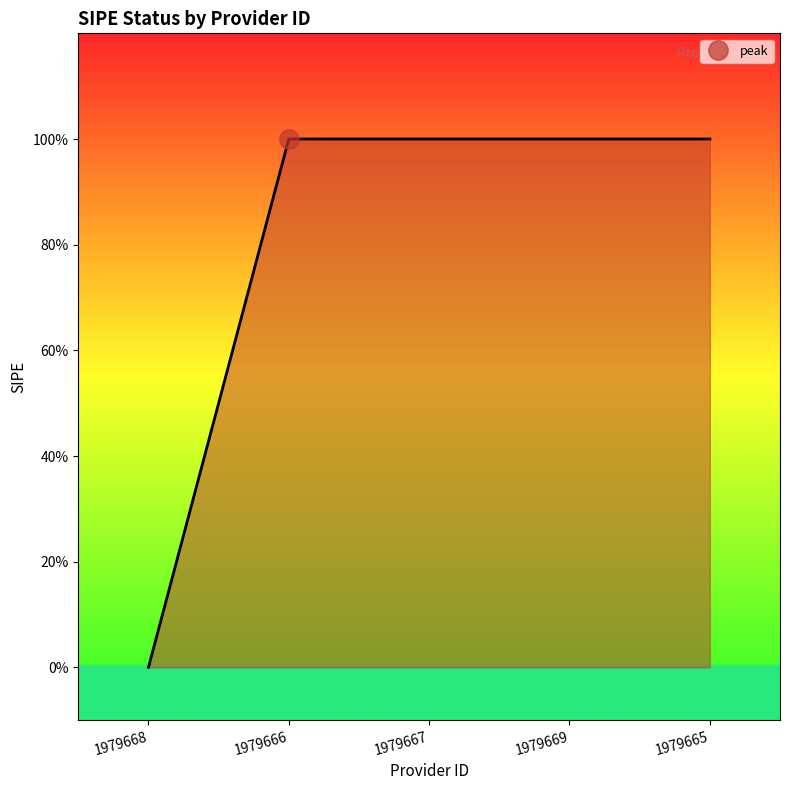

True or false: the data shows 0 at 1979666.

False